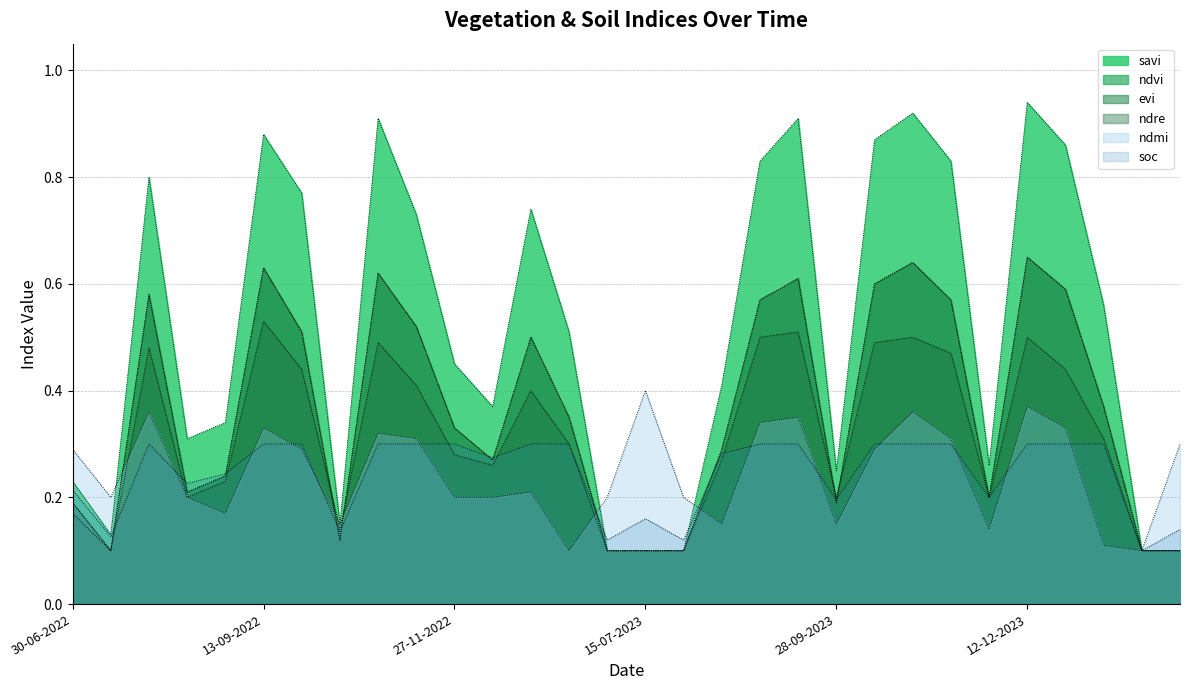

Count the number of categories in the chart.

30